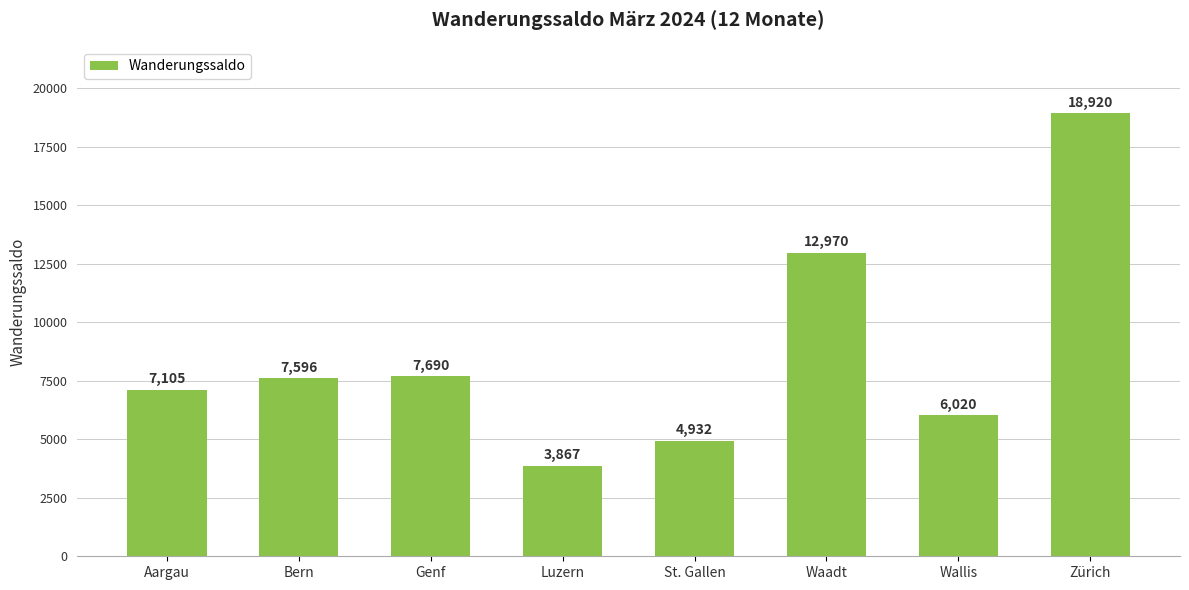

Reading left to right, list all the values displayed in this chart.

Aargau=7105	Bern=7596	Genf=7690	Luzern=3867	St. Gallen=4932	Waadt=12970	Wallis=6020	Zürich=18920